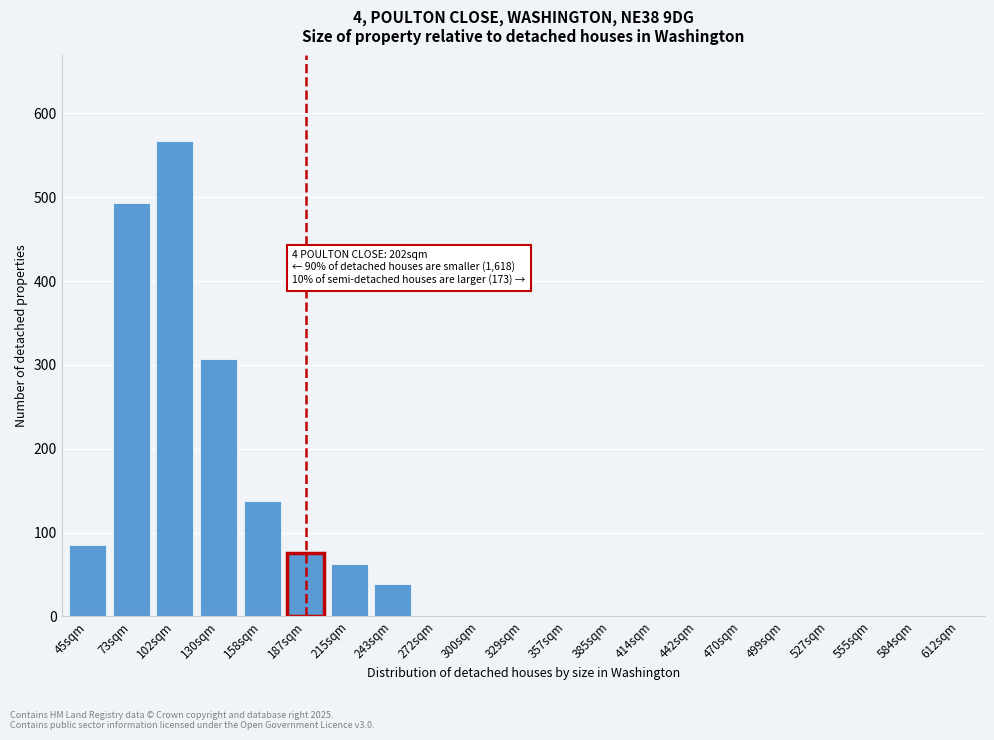

Reading right to left, transcribe all the data shown in this chart.

612sqm=0	584sqm=0	555sqm=0	527sqm=0	499sqm=0	470sqm=0	442sqm=0	414sqm=0	385sqm=0	357sqm=0	329sqm=0	300sqm=0	272sqm=0	243sqm=39	215sqm=63	187sqm=76	158sqm=138	130sqm=307	102sqm=567	73sqm=493	45sqm=85